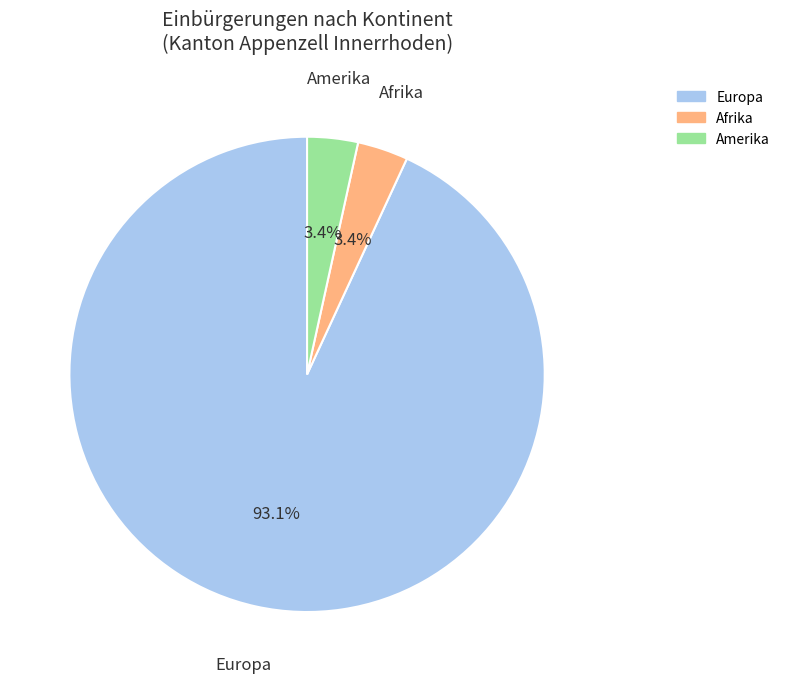

To the nearest percent, what portion does Amerika represent?

3%